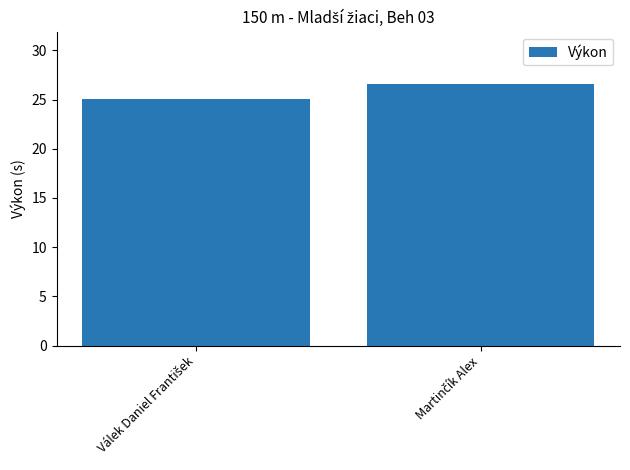

How many data points does each series have?

2